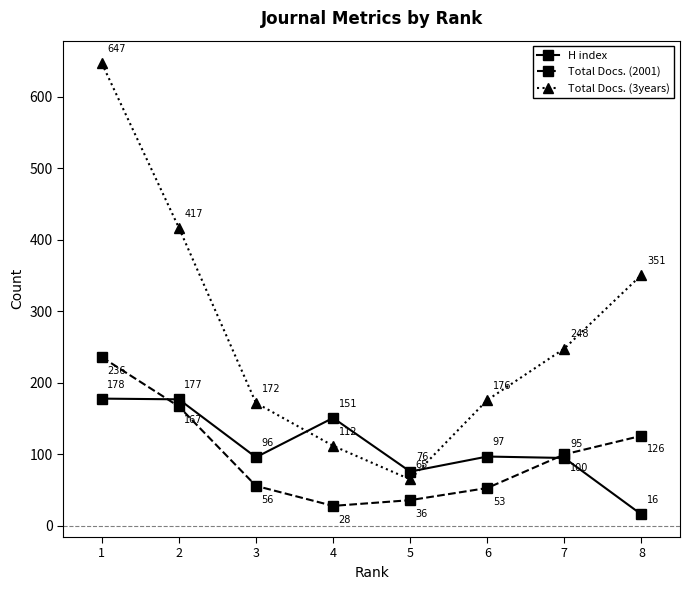

Reading right to left, list all the values displayed in this chart.

H index: 16	95	97	76	151	96	177	178
Total Docs. (2001): 126	100	53	36	28	56	167	236
Total Docs. (3years): 351	248	176	65	112	172	417	647